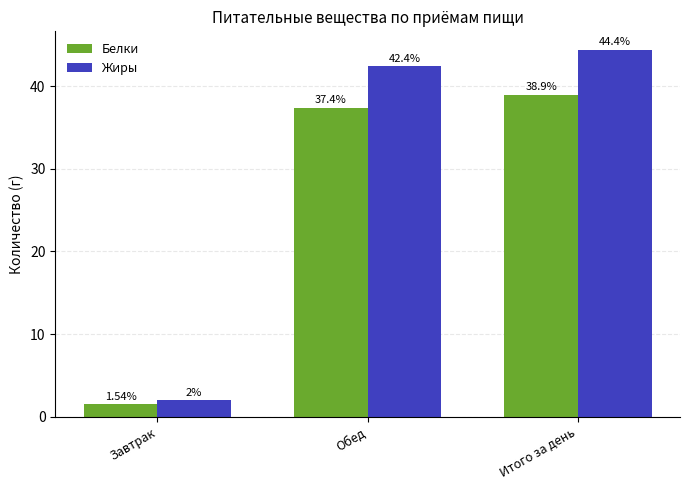

Are the bars grouped side by side (vs. stacked)?

Yes